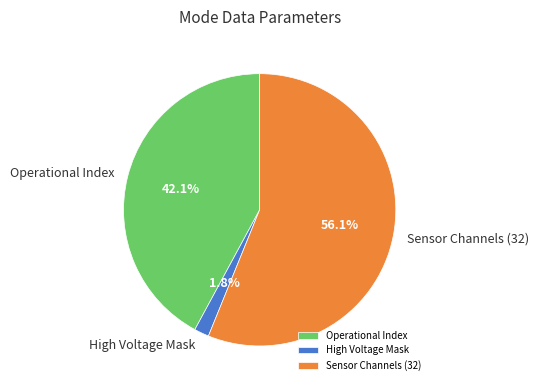

Rank the categories by value from highest to lowest.

Sensor Channels (32), Operational Index, High Voltage Mask